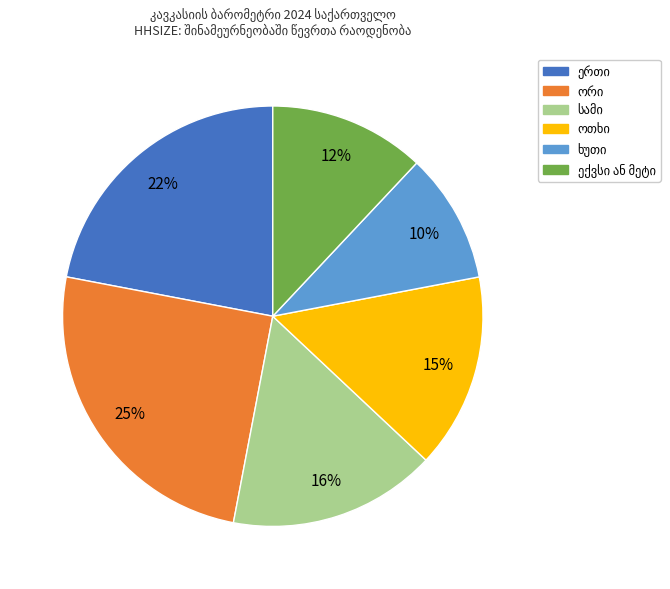

Is there any slice that represents more than half of the pie?

No